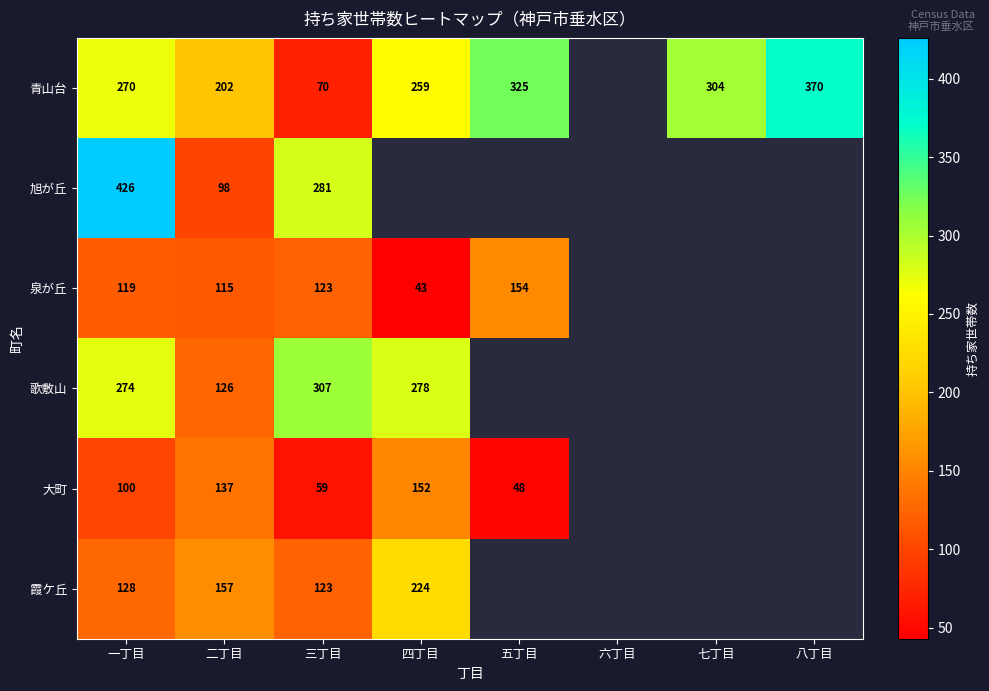

Is the value of 歌敷山 at 一丁目 greater than the value of 大町 at 二丁目?

Yes